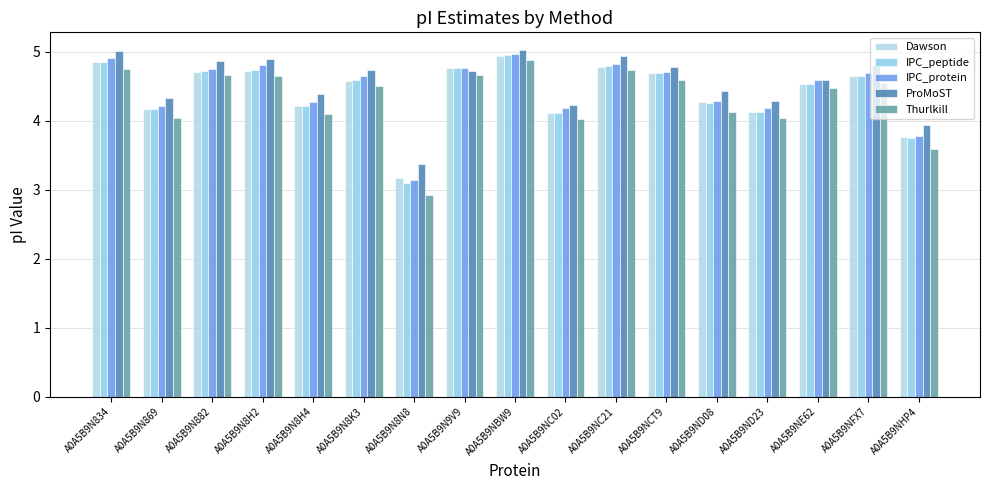

What is the label of the 6th bar from the right?

A0A5B9NCT9